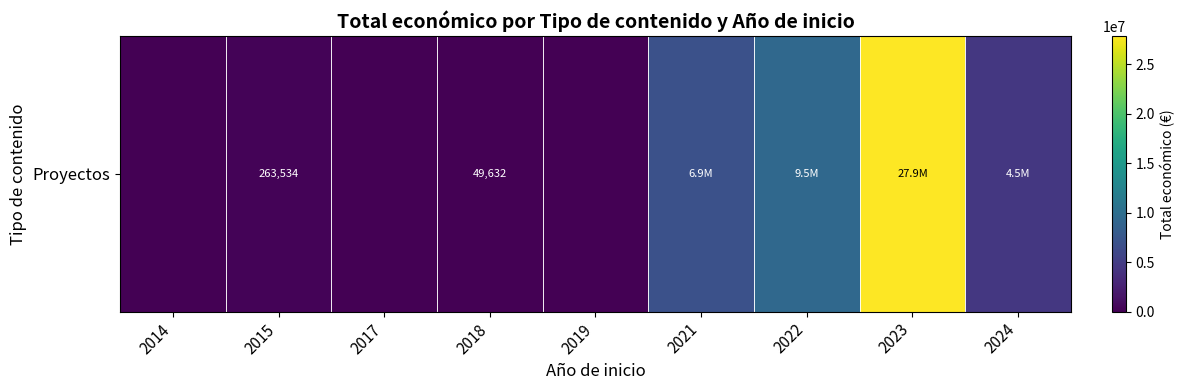

The value at 2019 is 0. True or false?

True